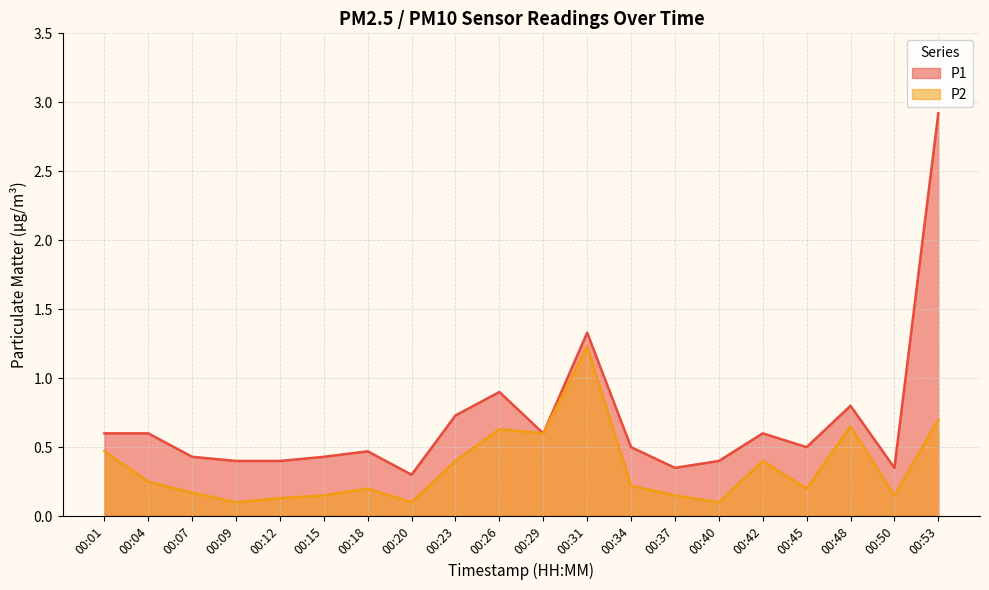

What is the value of the P1 point at the 2nd from the left?

0.6